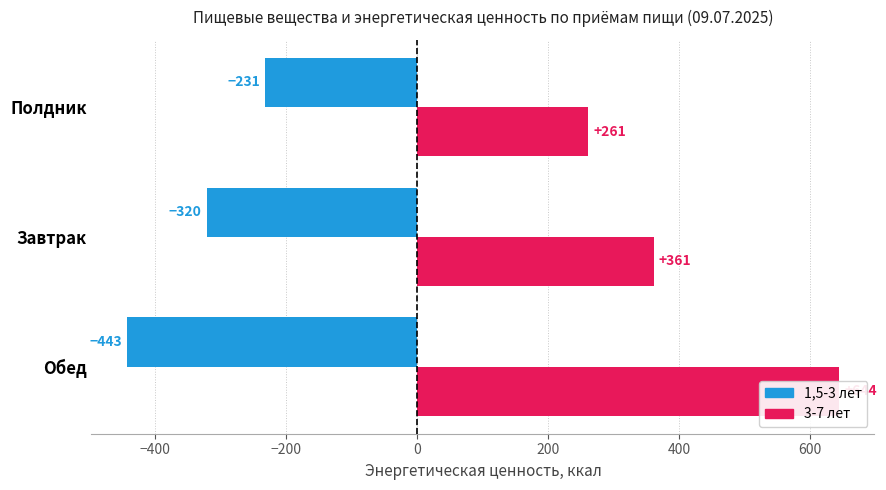

How many values in the 3-7 лет (+) series exceed 361?

2